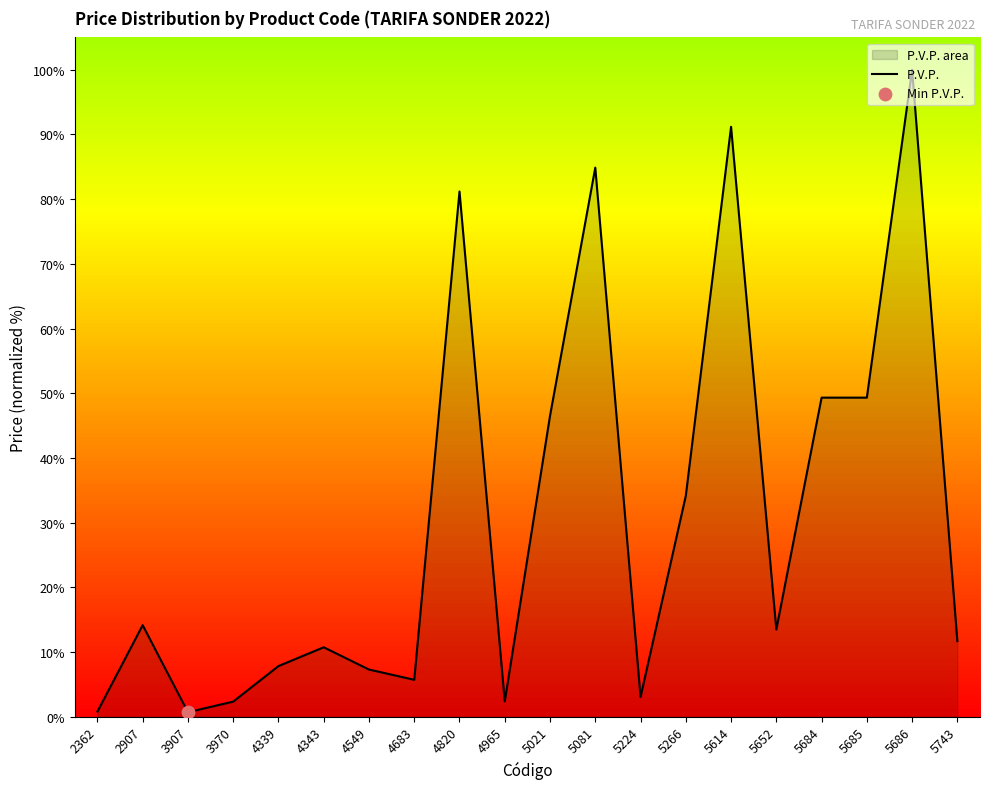

What is the change in value from 2907 to 3970?

-11.8